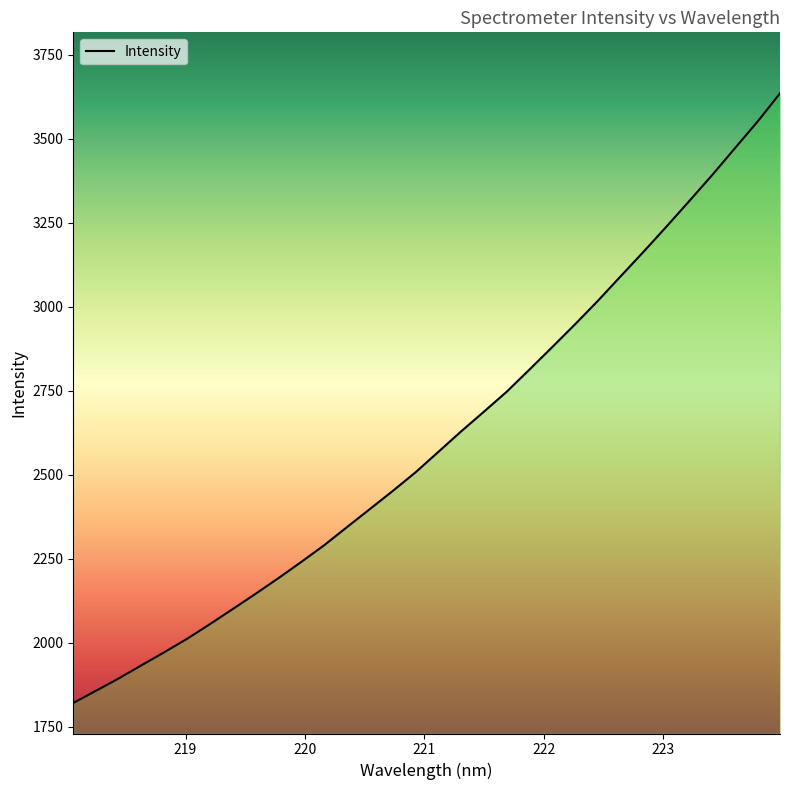

What is the minimum value shown in the chart?

1820.5